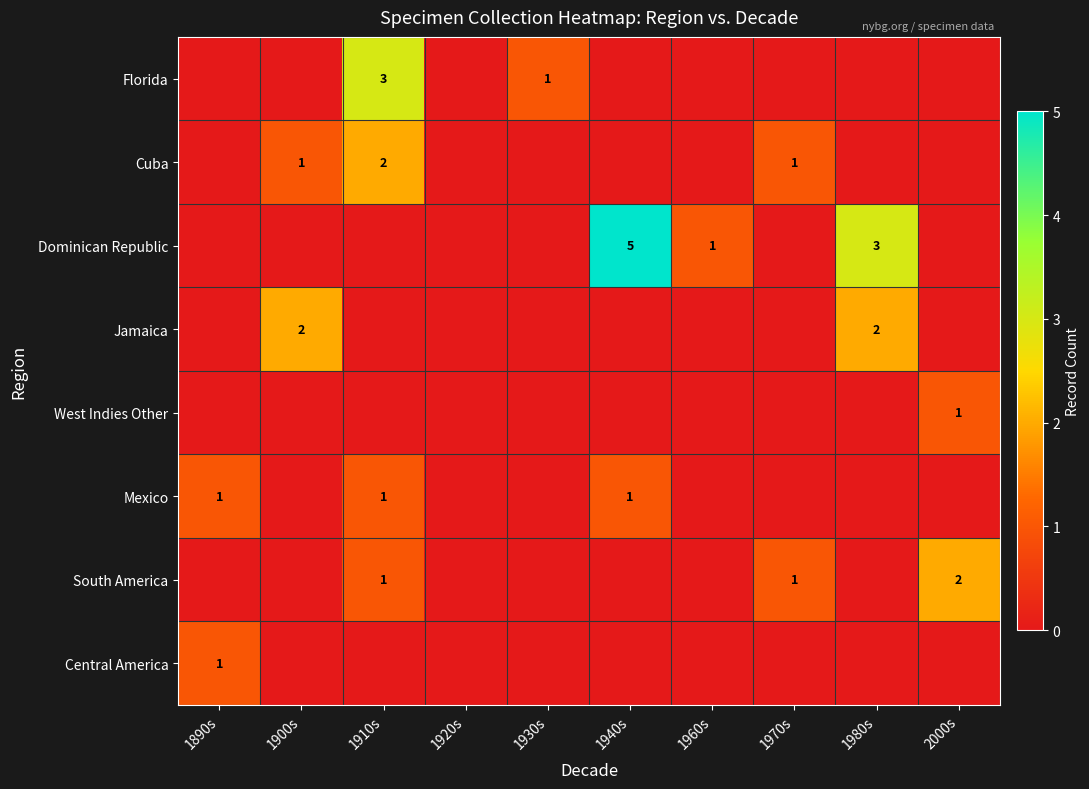

Which category has the highest value across all series?

1940s